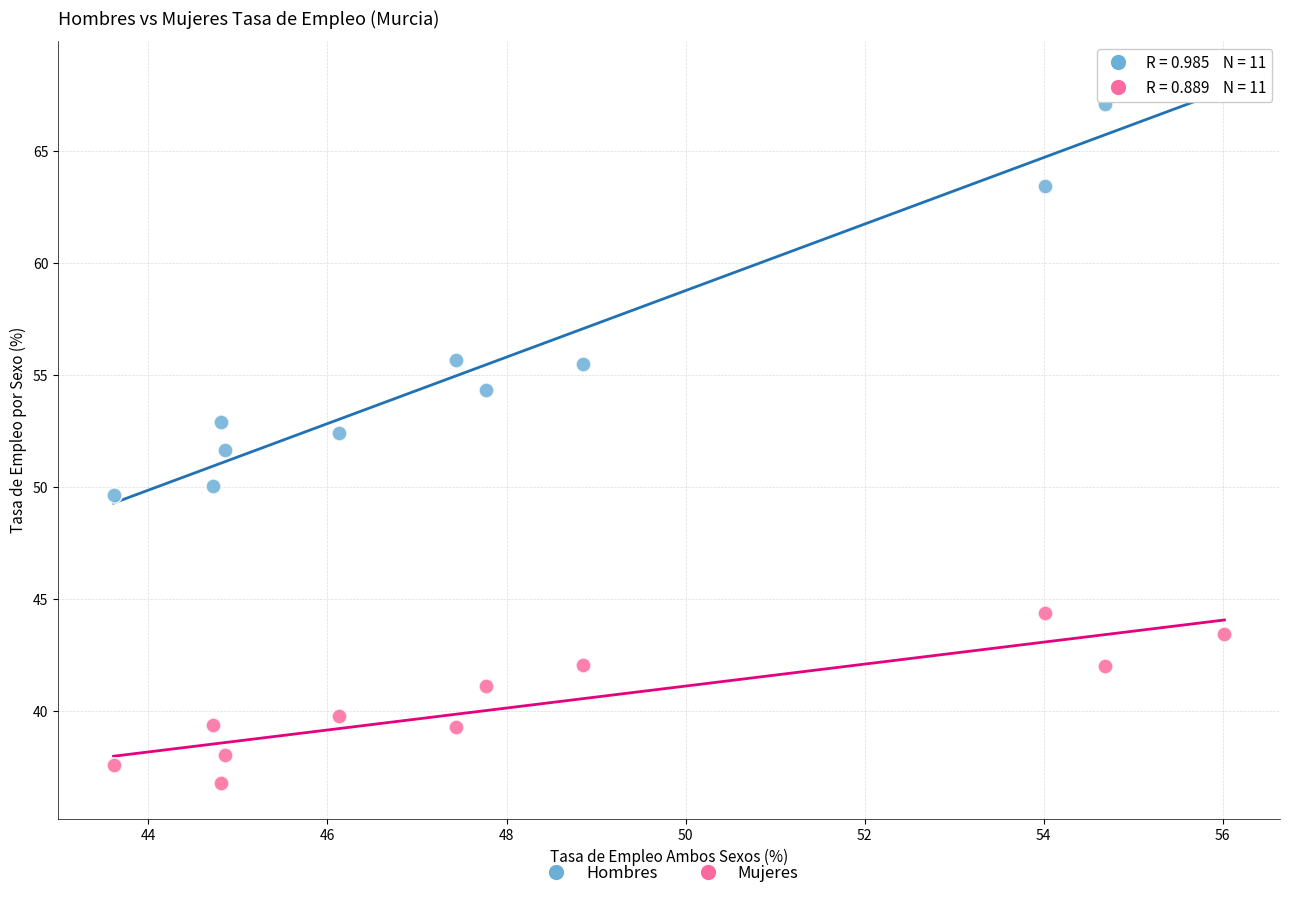

Across all data points, what is the range of X values (max minus min)?

12.4